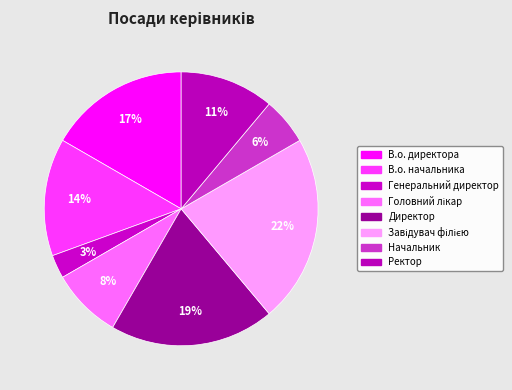

Which slice is the smallest?

Генеральний директор